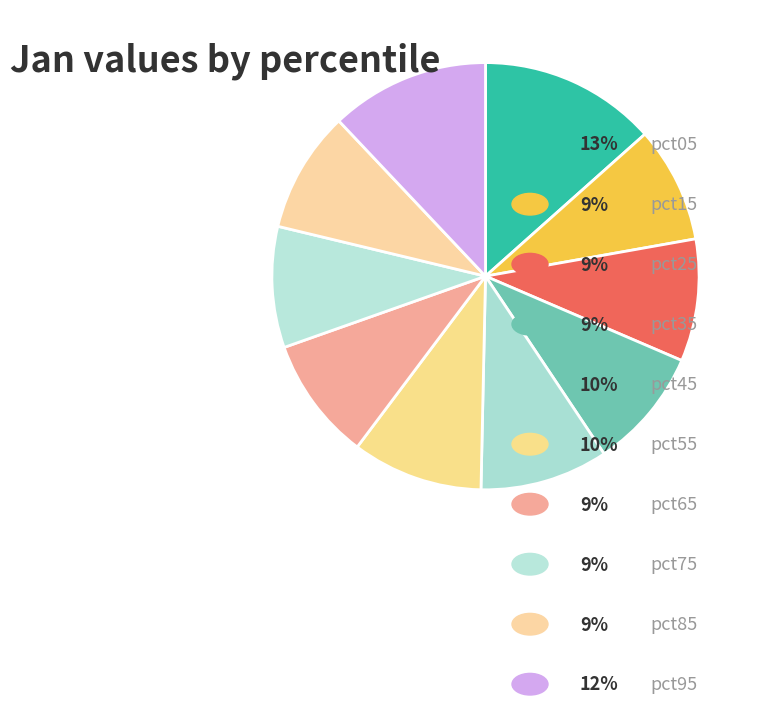

How many slices are in this pie chart?

10